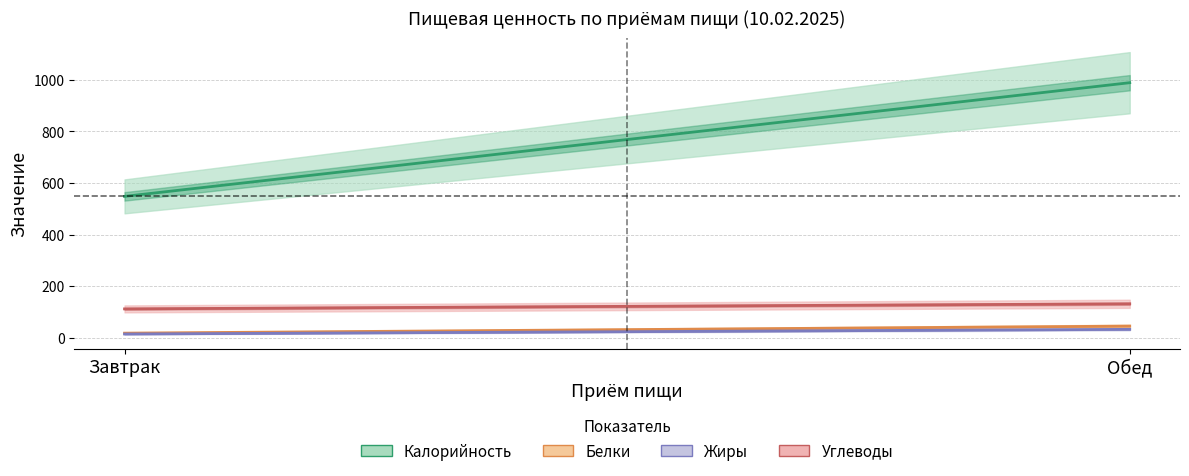

What is the average value of the Углеводы series?

122.0